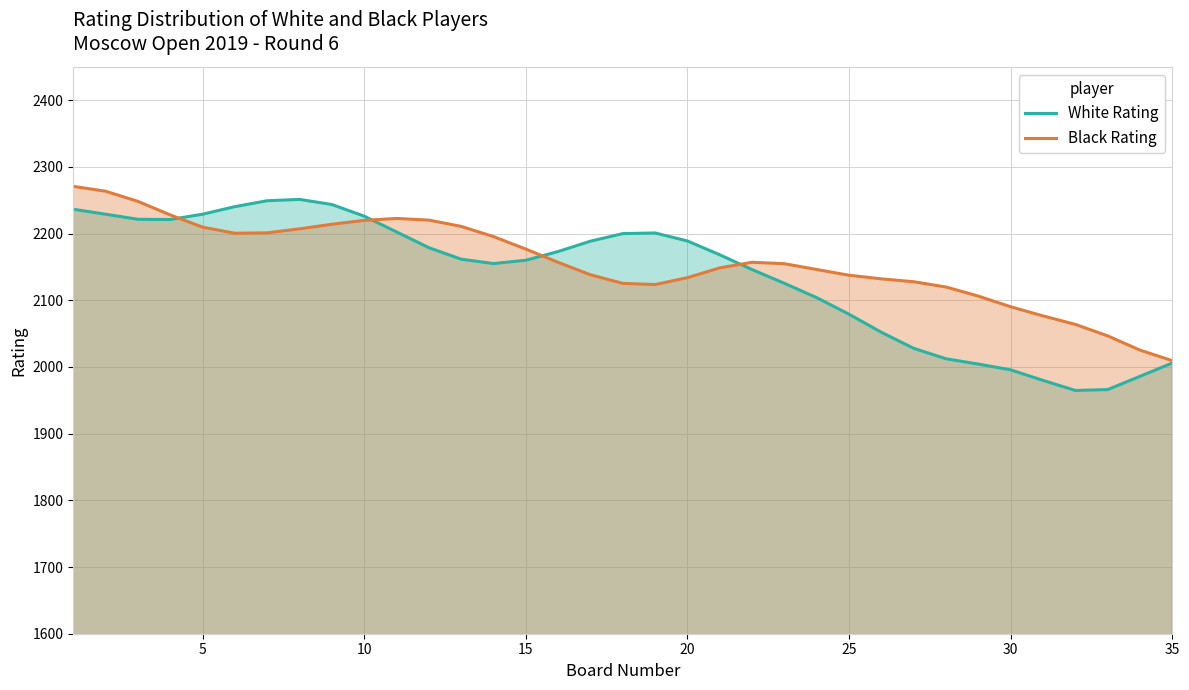

Rank the series at 30 from highest to lowest value.

Black Rating, White Rating